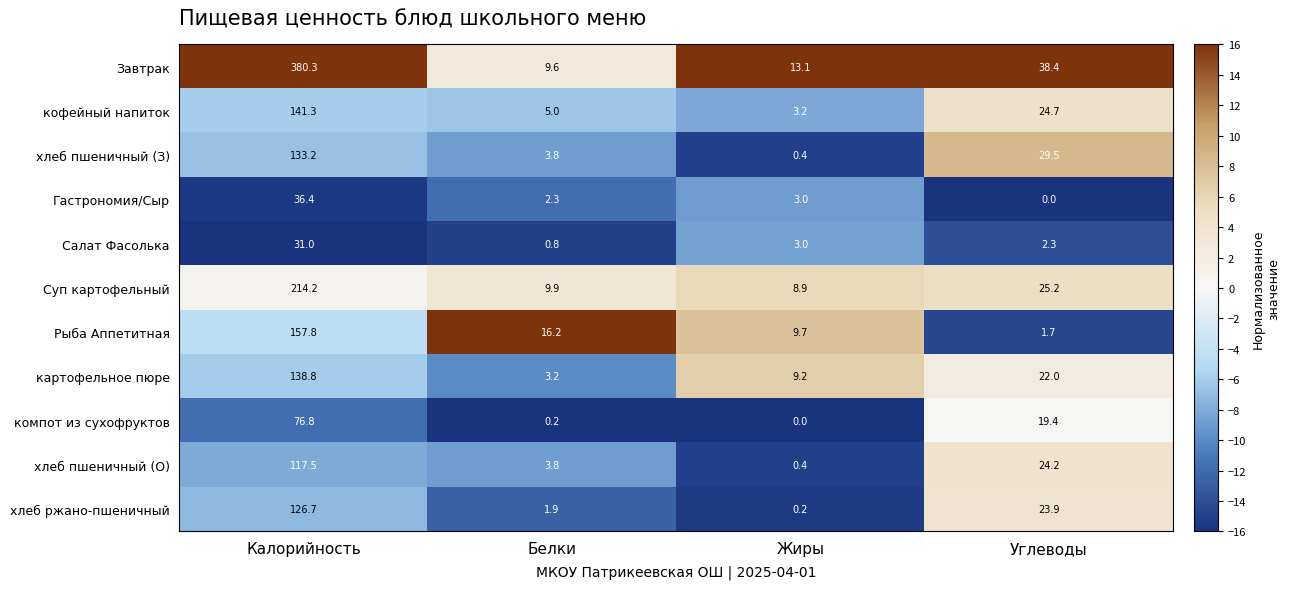

Between Калорийность and Углеводы, which series saw the biggest shift?

Завтрак